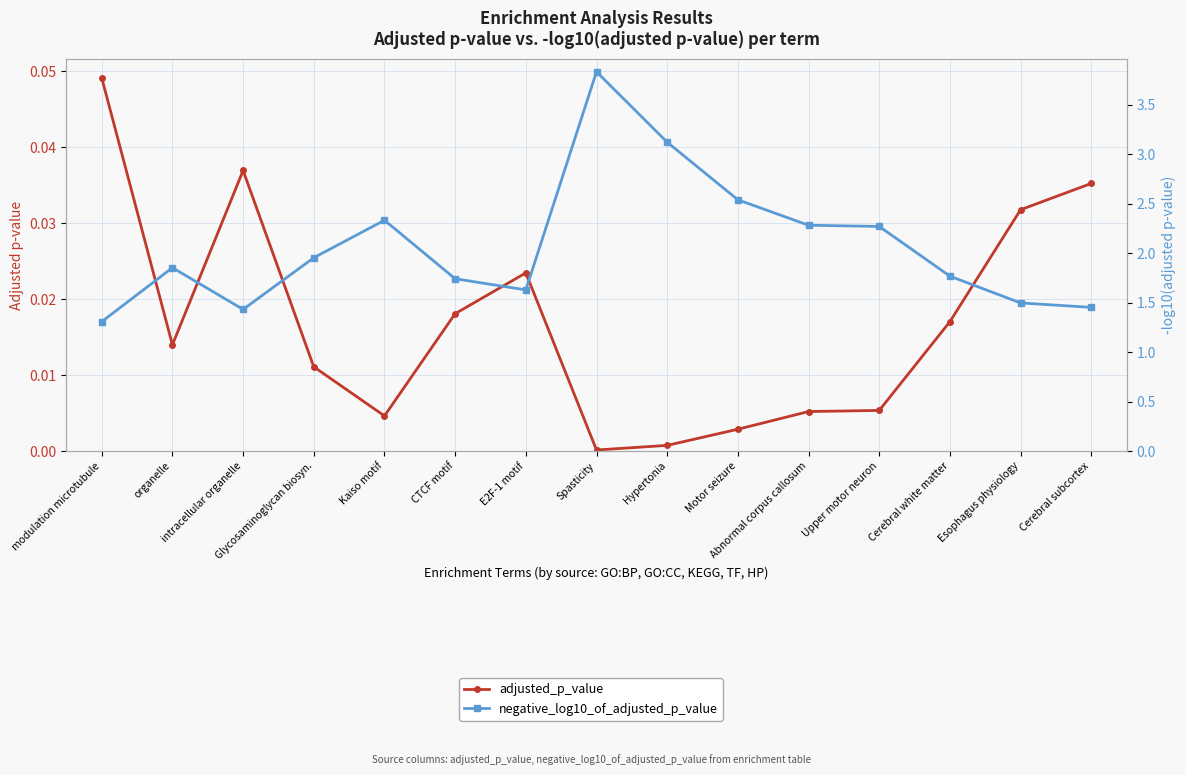

How many lines are shown in the chart?

2